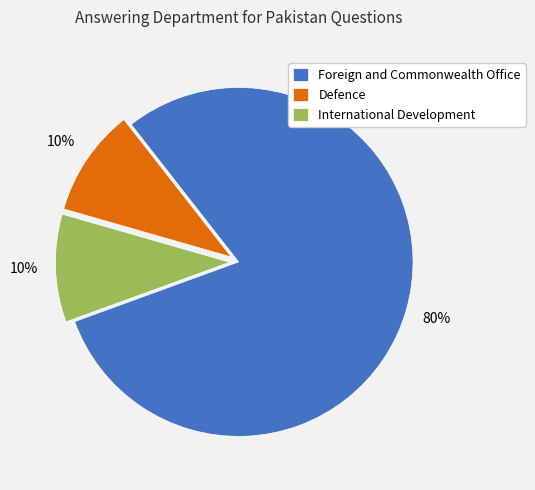

Which category accounts for the majority?

Foreign and Commonwealth Office